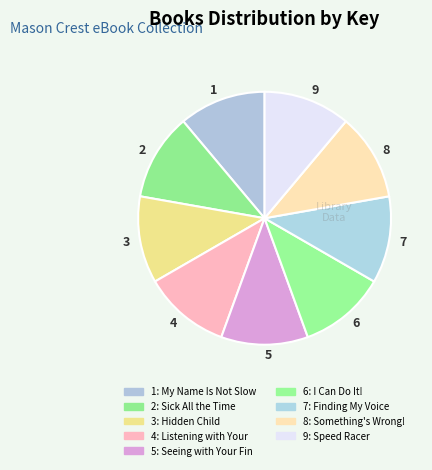

How many slices are in this pie chart?

9